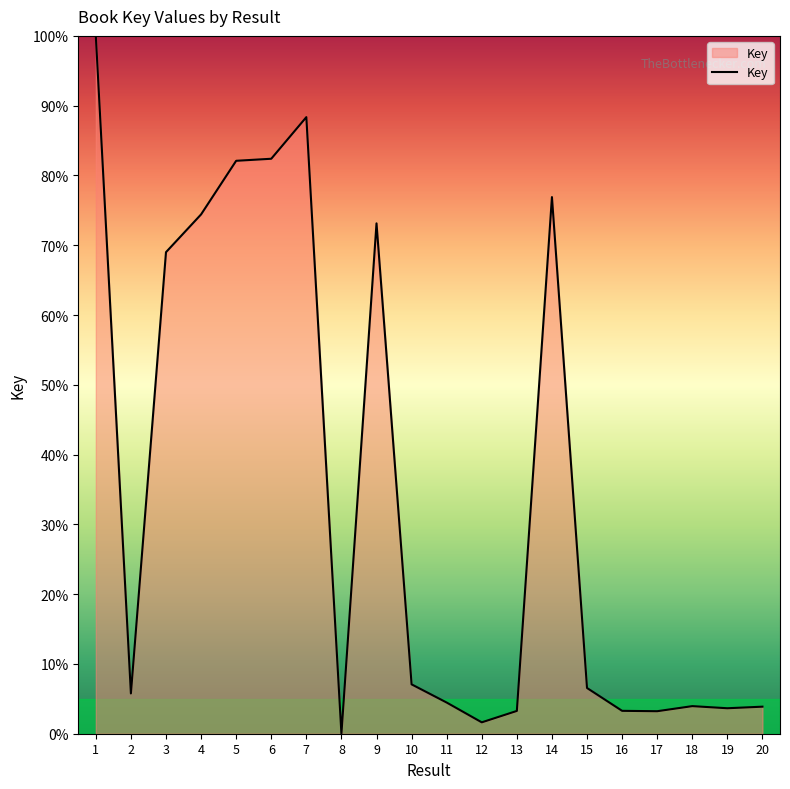

What is the difference between the maximum and minimum values?

100.0